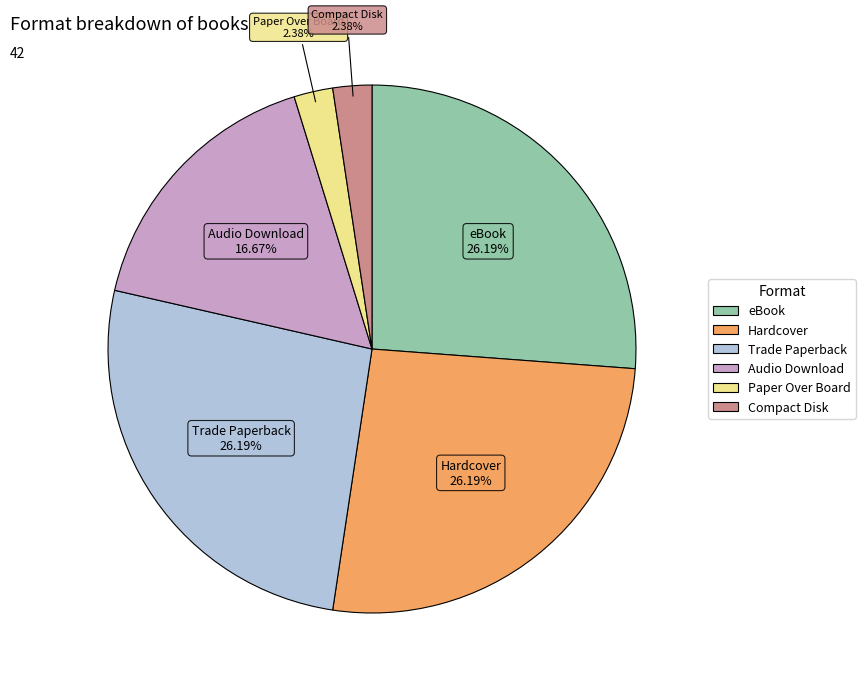

Between Trade Paperback and Paper Over Board, which is larger?

Trade Paperback